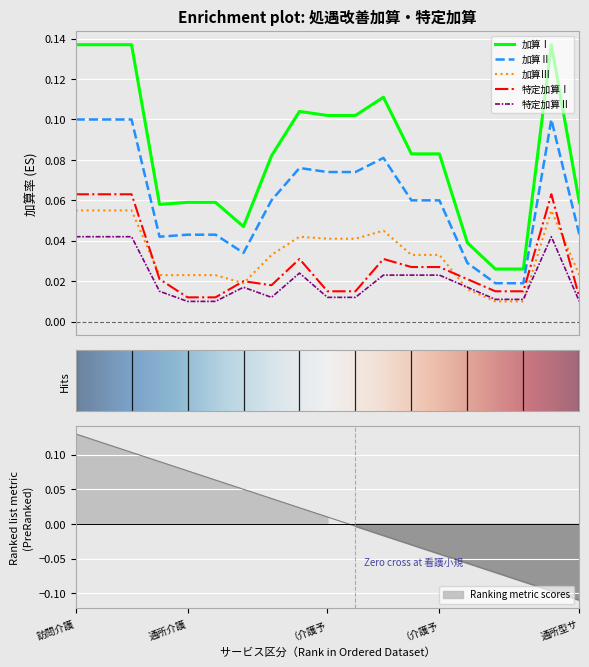

True or false: 加算Ⅰ and 特定加算Ⅱ cross at least once.

False